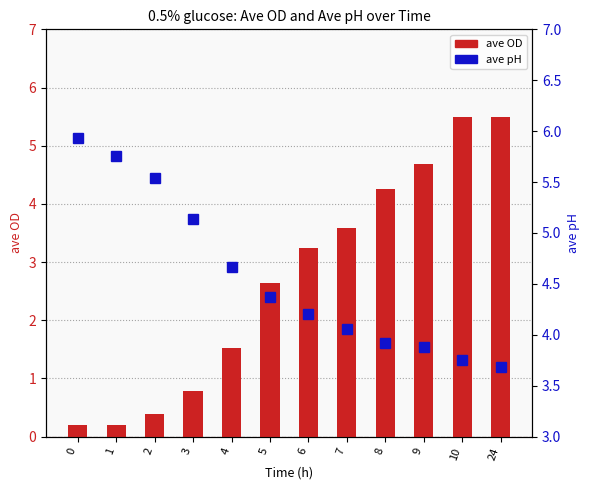

What is the value of the ave OD bar at the 7th from the left?

3.2